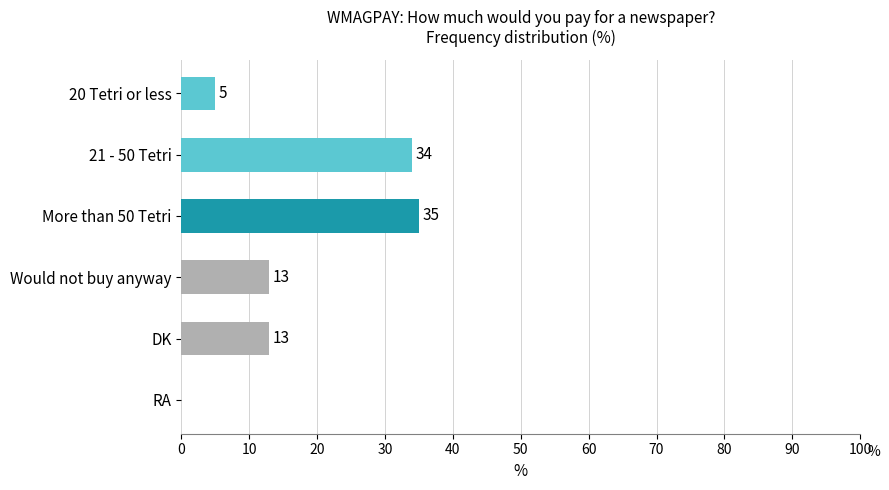

What is the change in value from More than 50 Tetri to Would not buy anyway?

-22